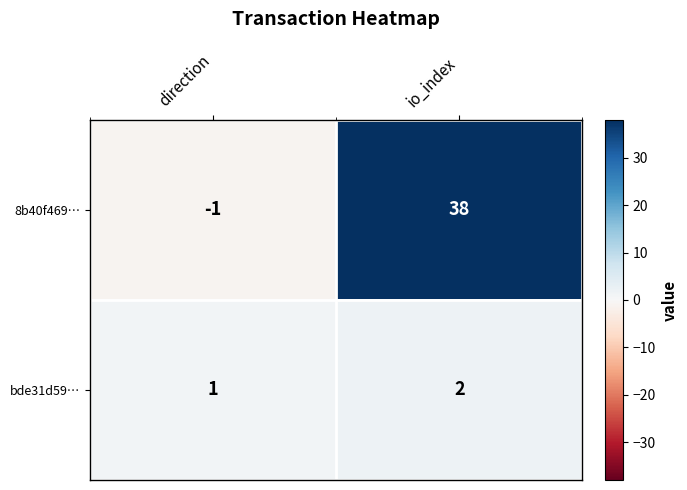

What is the sum of the 8b40f469… values at direction and io_index?

37